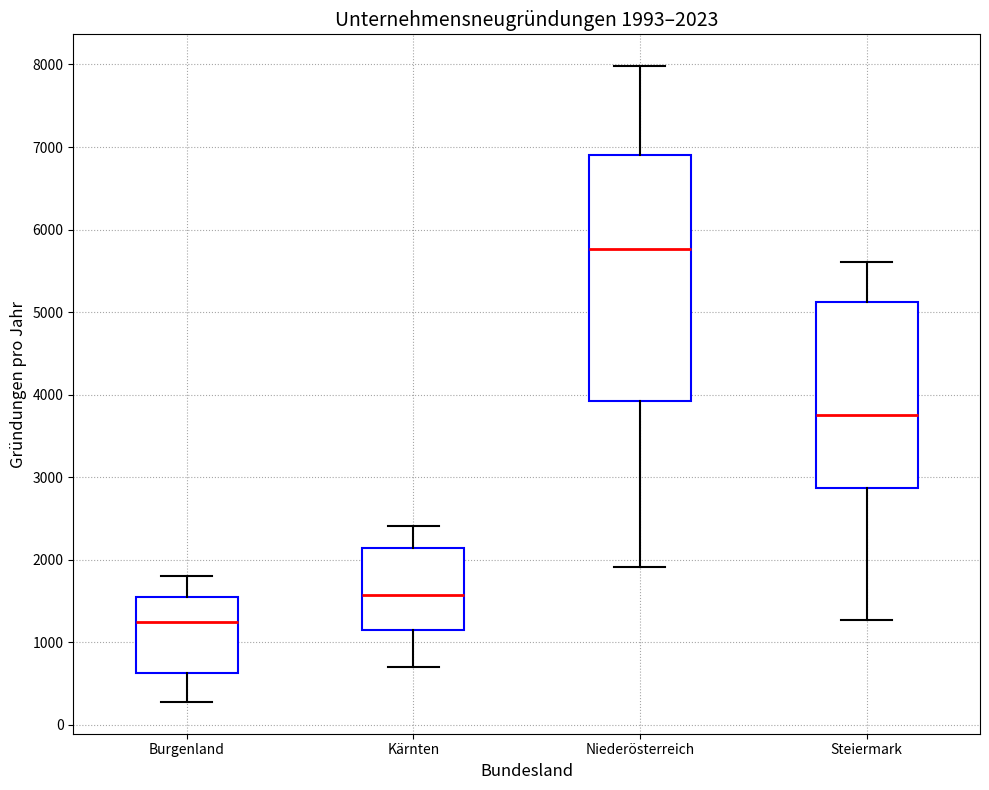

Which box has the highest median line?

Niederösterreich